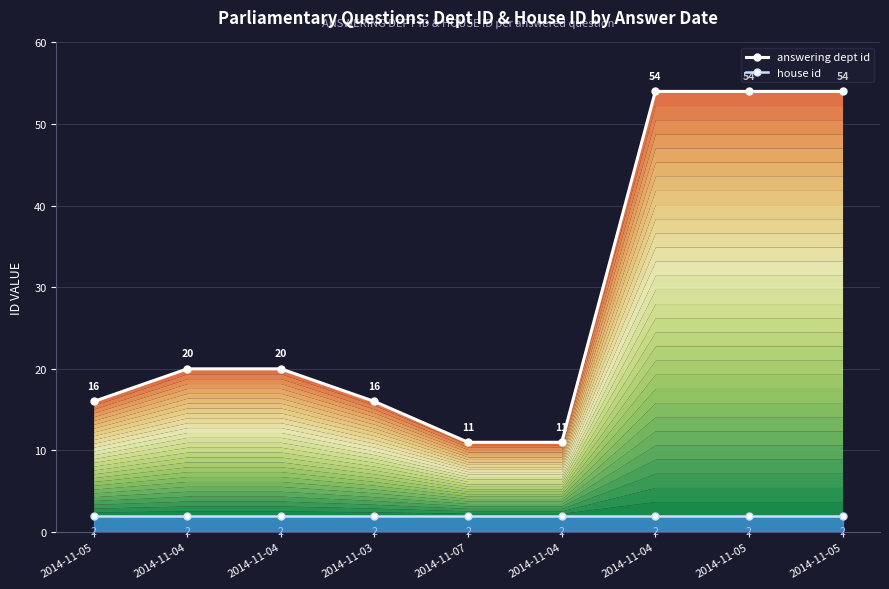

What is the sum of all house id values?

18